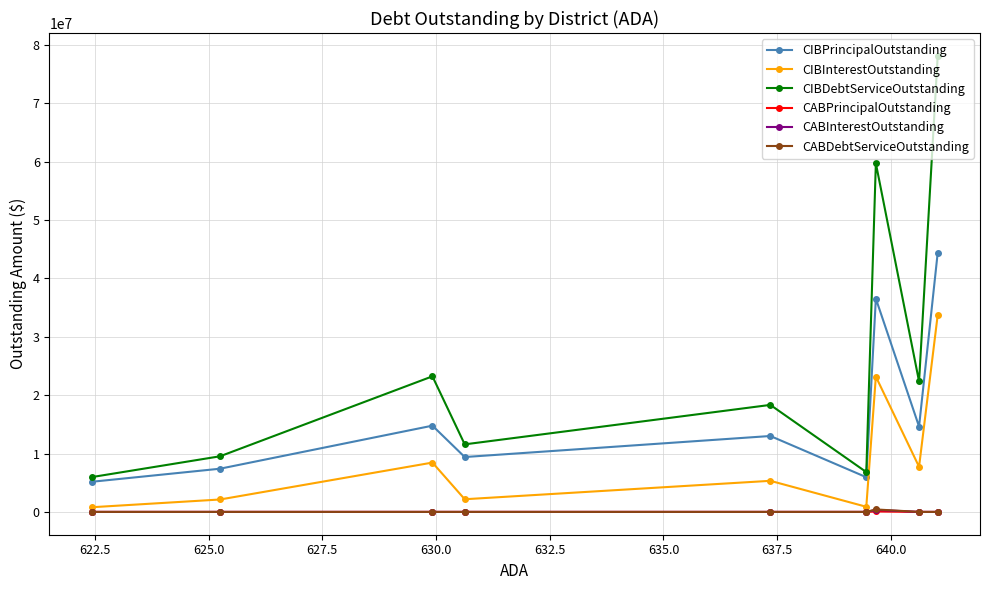

What is the greatest value displayed?

78156812.5